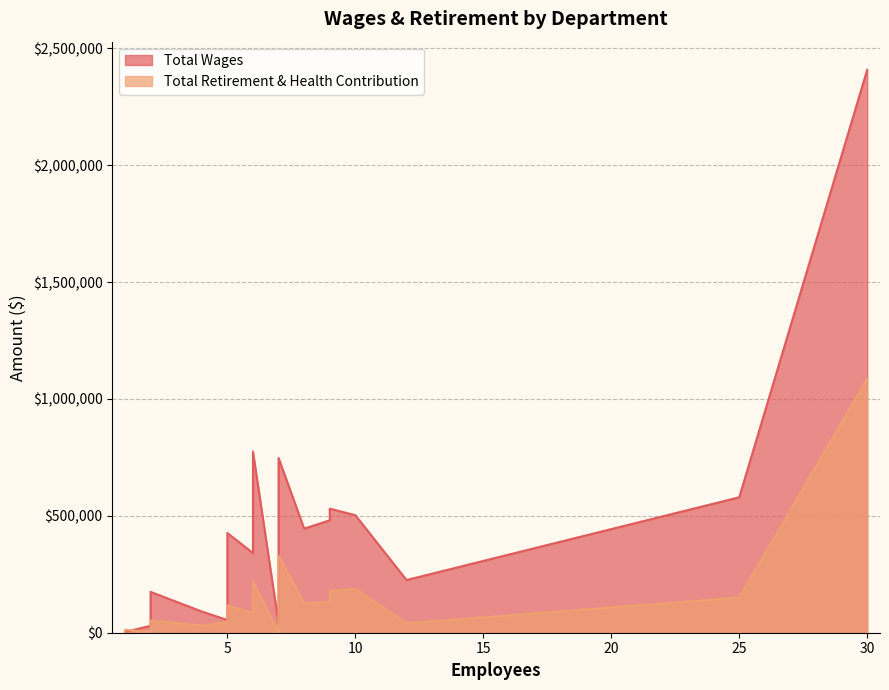

How many interior local peaks does the Total Retirement & Health Contribution series have?

5